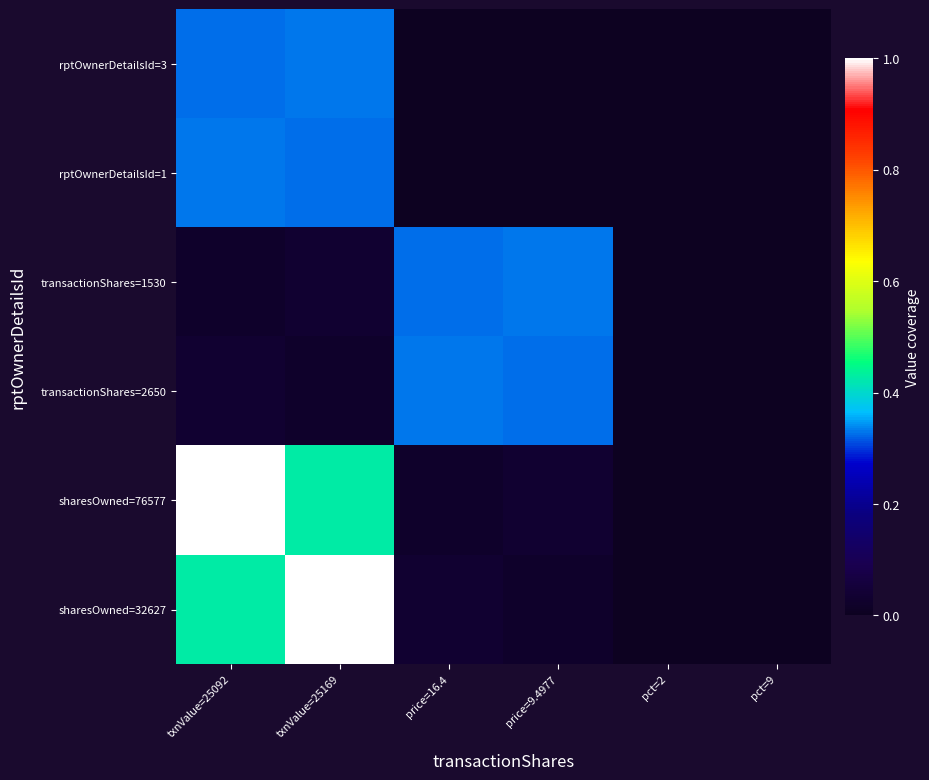

Which series has the widest spread of values?

sharesOwned=76577